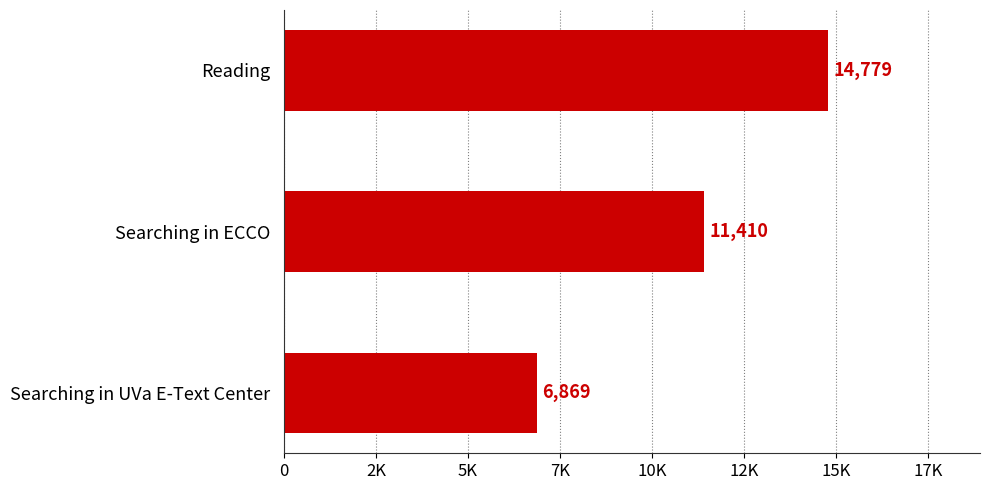

What is the minimum value shown in the chart?

6869